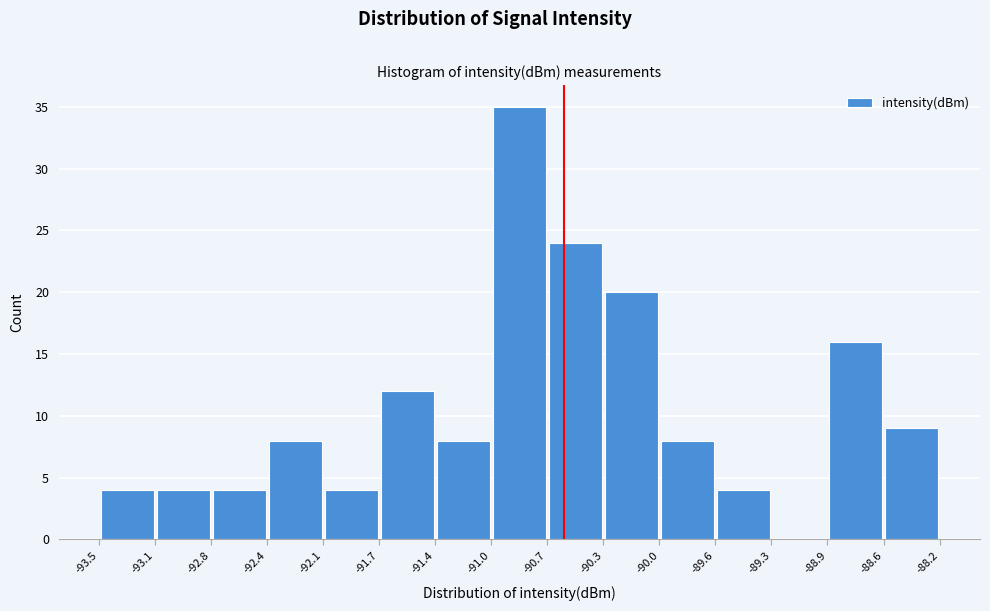

What is the height of the bar covering -91.0 to -90.7 on the x-axis? The values are not printed on the chart, so give them approximately, as read against the axis.

35